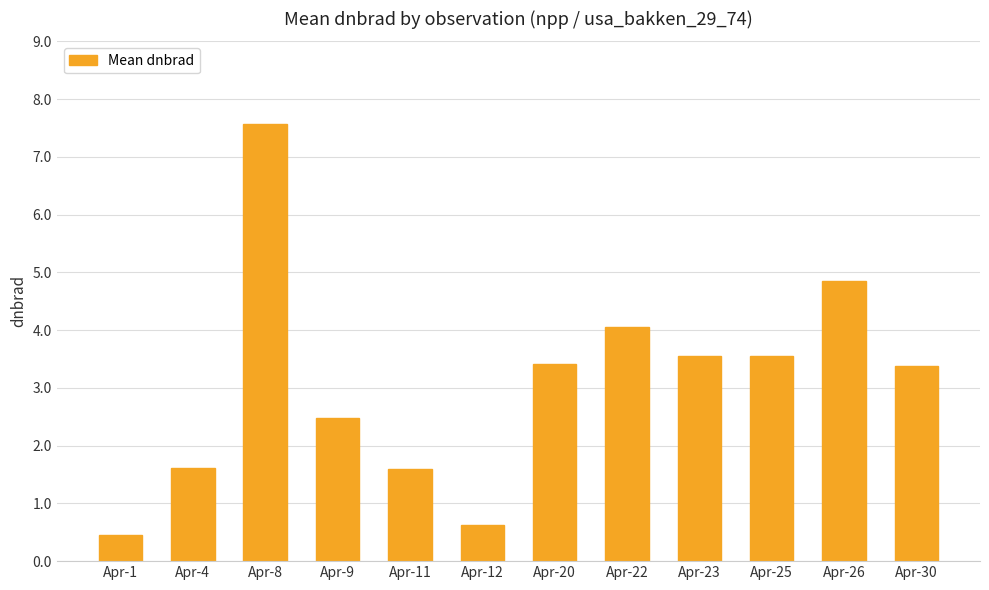

At which label does the data first exceed 3?

Apr-8